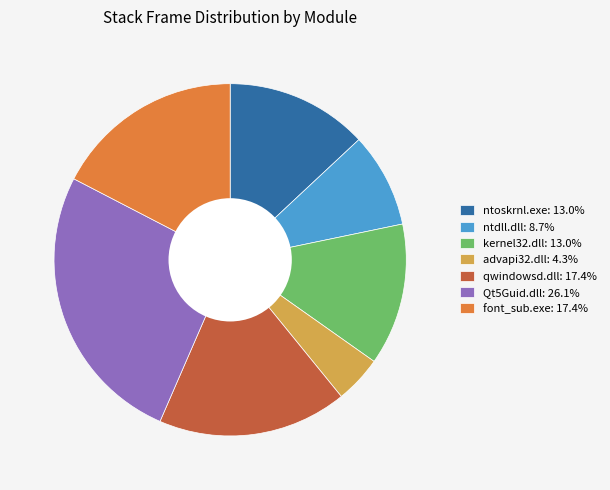

Which slice is the largest?

Qt5Guid.dll